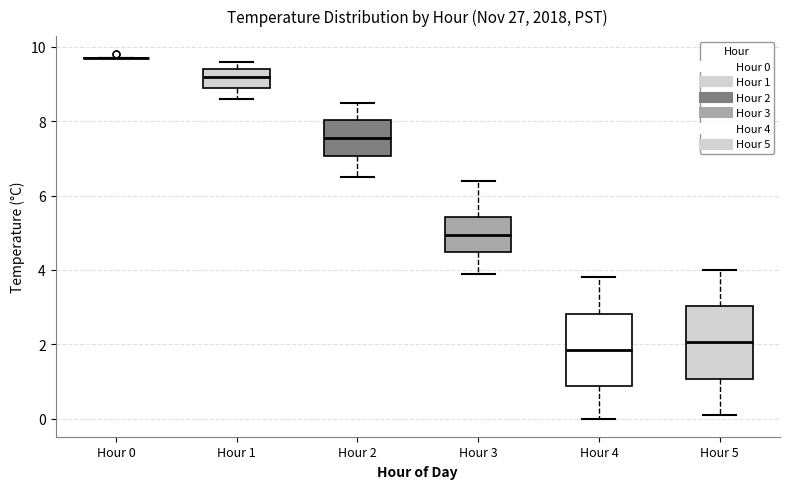

Reading left to right, read every box against the y-axis: the position of its median line, the range the box covers, and the ends of its whiskers. The values are not printed on the chart, so give them approximately, as read against the axis.

Hour 0: box collapsed to a line at 9.8, whiskers 9.8 to 9.8
Hour 1: median 9.2, box 9.0 to 9.4, whiskers 8.6 to 9.6
Hour 2: median 7.6, box 7.0 to 8.0, whiskers 6.6 to 8.6
Hour 3: median 5.0, box 4.4 to 5.4, whiskers 4.0 to 6.4
Hour 4: median 1.8, box 0.8 to 2.8, whiskers 0.0 to 3.8
Hour 5: median 2.0, box 1.0 to 3.0, whiskers 0.2 to 4.0